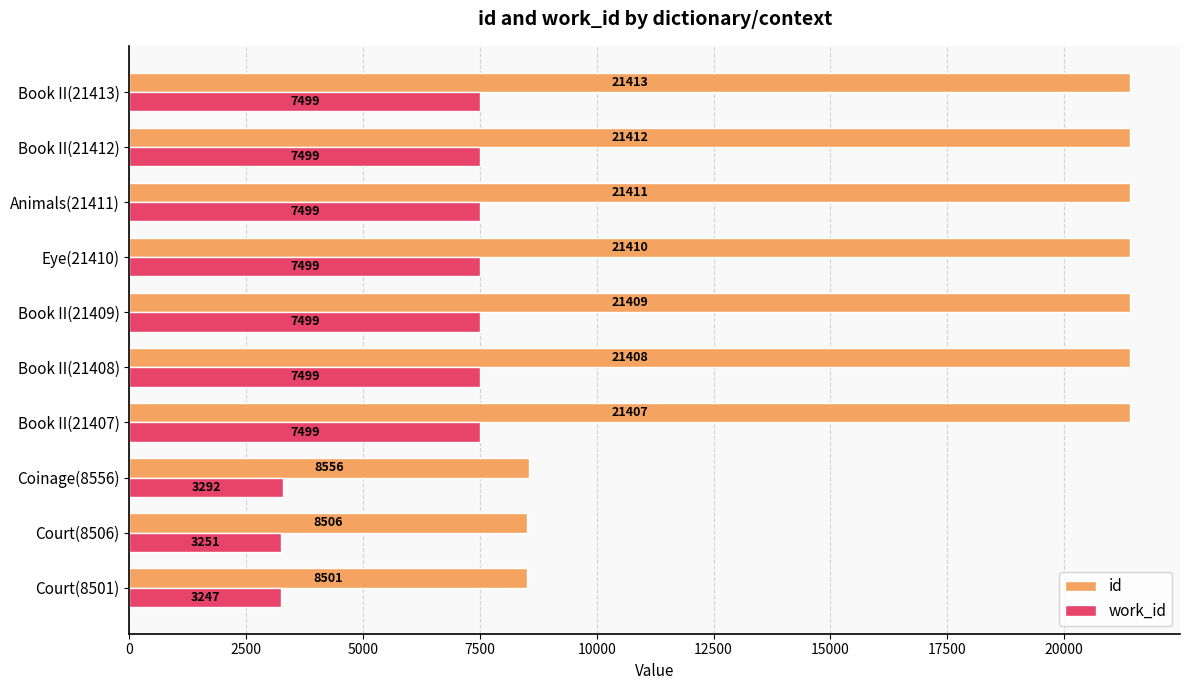

How many distinct data groups are displayed?

2